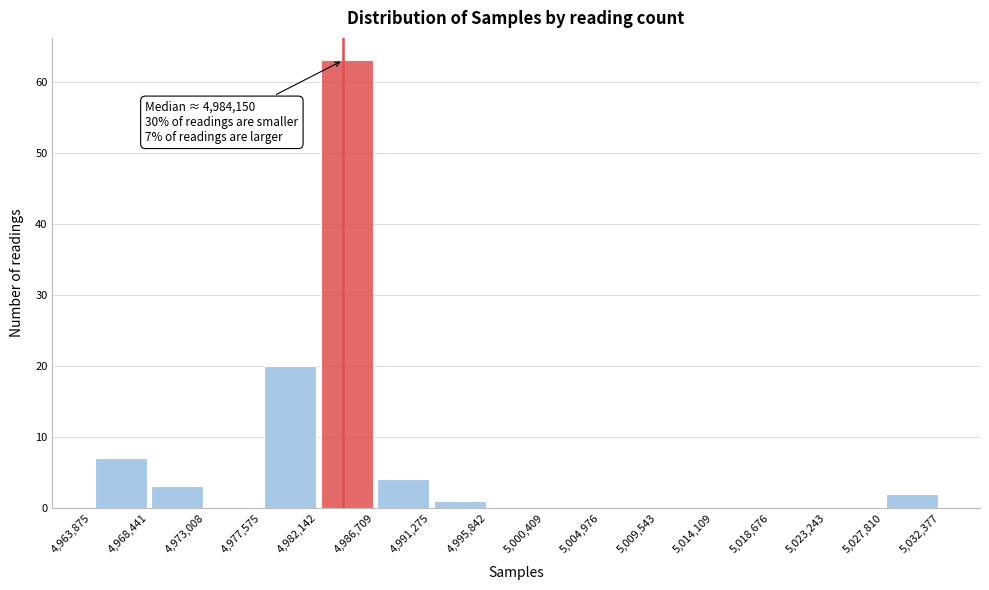

Over which range of the x-axis is the bar tallest?

4,982,142 to 4,986,709